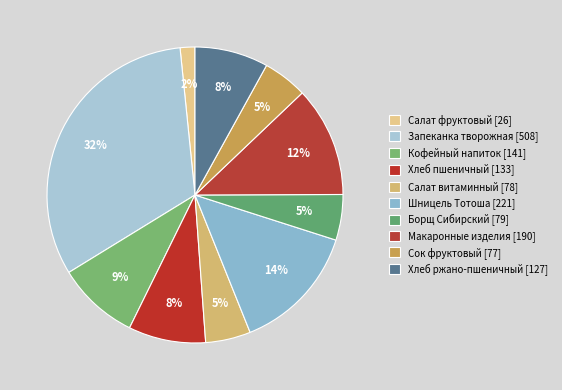

Which category has the biggest portion of the pie?

Запеканка творожная с соусом